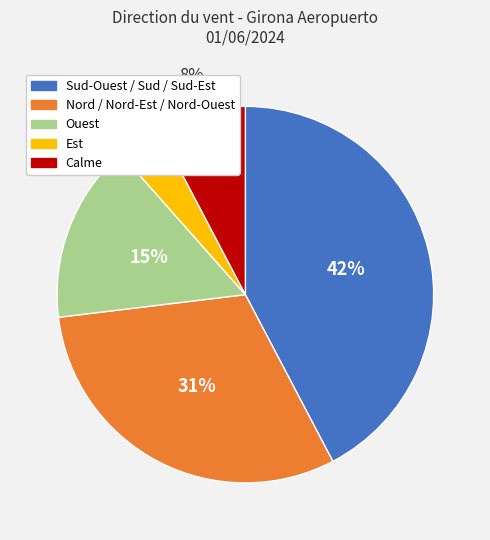

How many slices are in this pie chart?

5